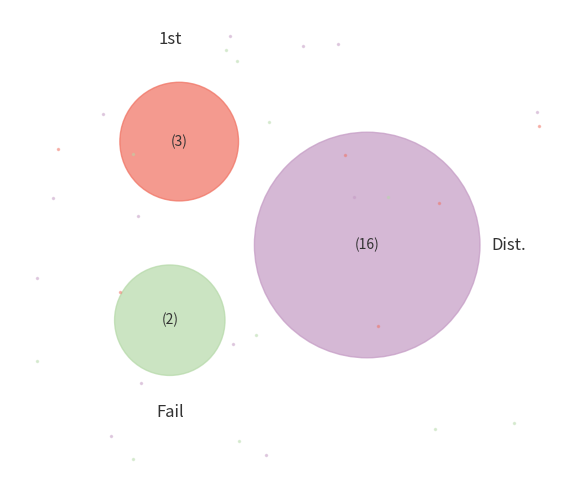

True or false: Passed accounts for 90% of the total.

True